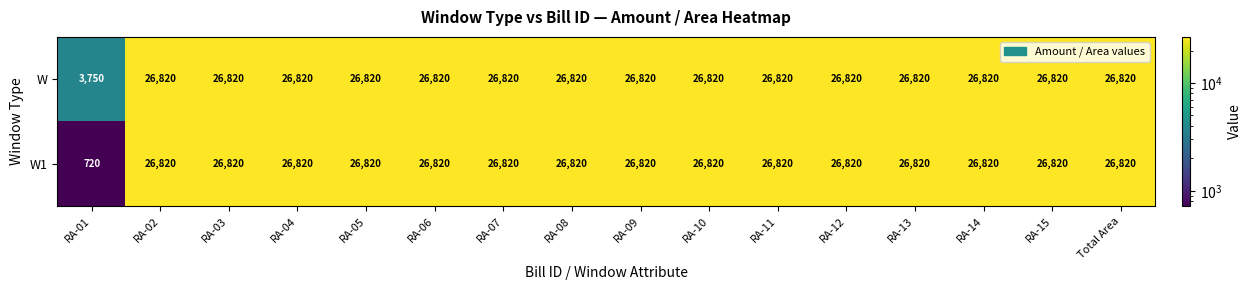

At which label is W closest to 15285?

RA-01